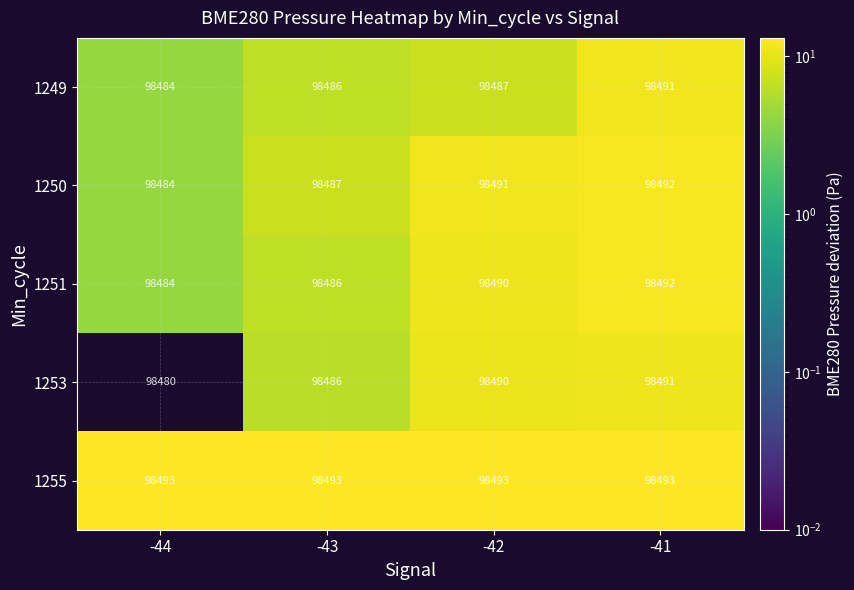

Which series has the largest total across all categories?

1255